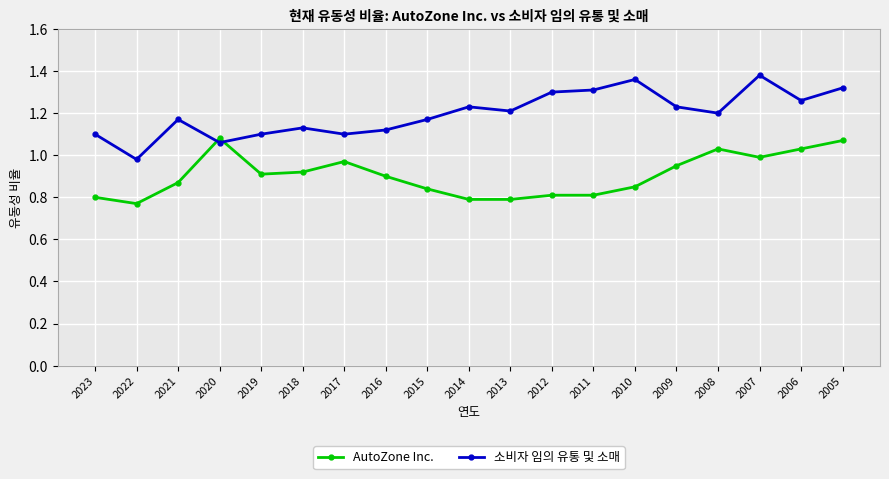

Which series has the largest total across all categories?

소비자 임의 유통 및 소매